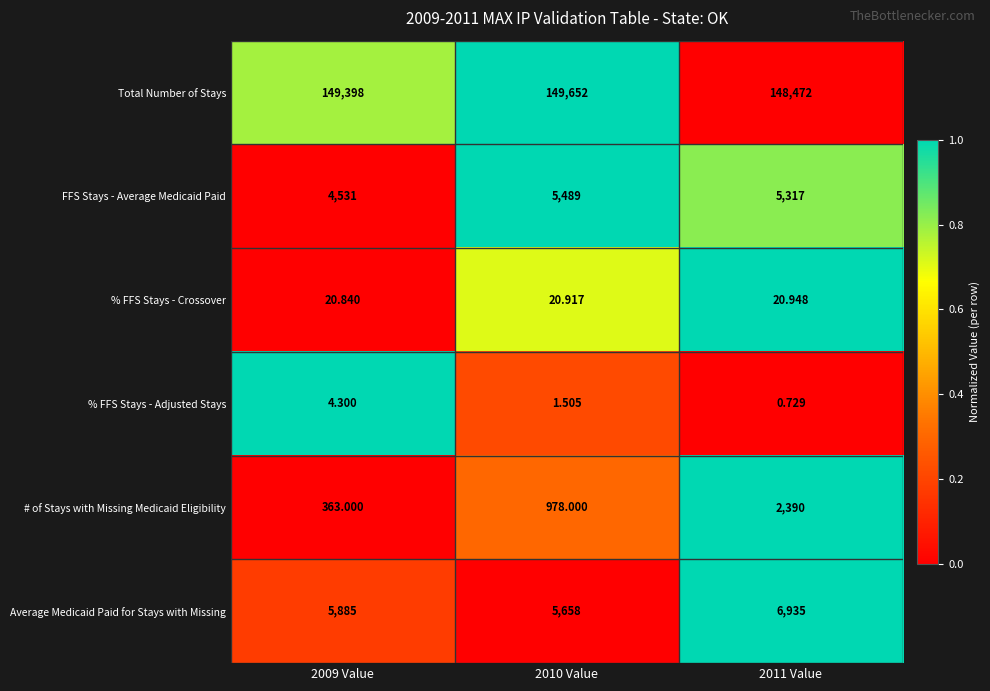

Which series has the largest range (max minus min)?

# of Stays with Missing Medicaid Eligibility